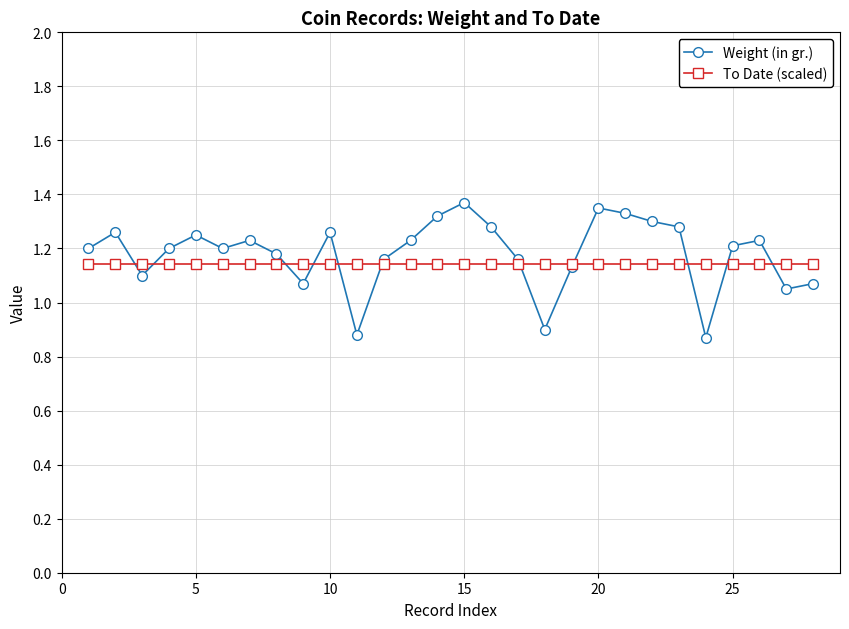

Which series has the widest spread of values?

Weight (in gr.)